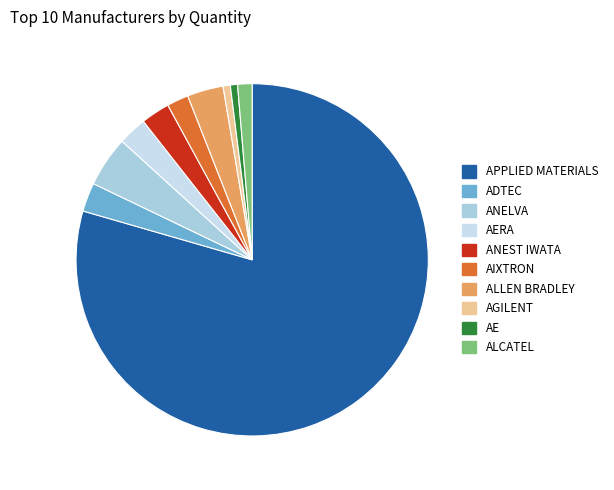

Which category accounts for the majority?

APPLIED MATERIALS